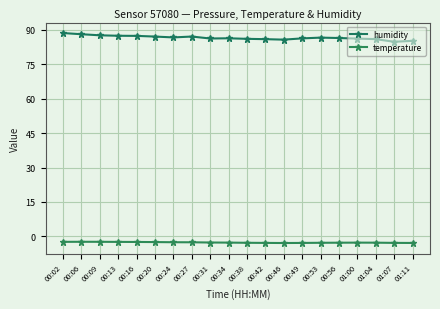

True or false: humidity has a value of 46.9 at 01:07.

False